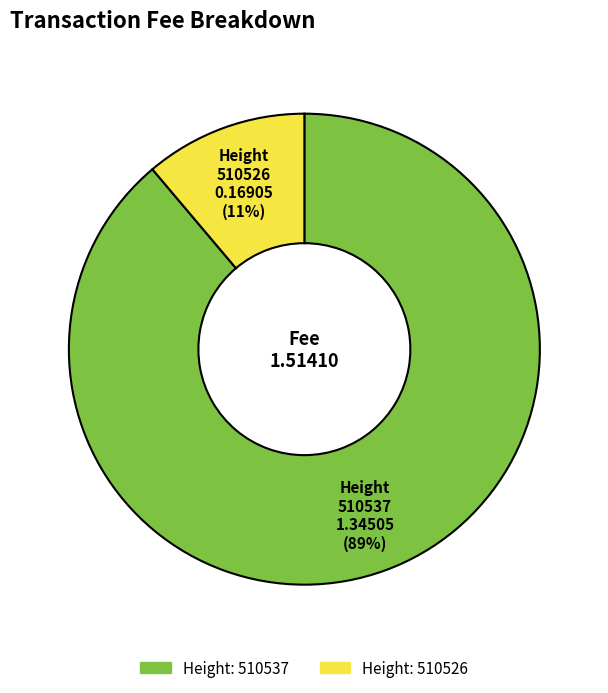

How many segments does this pie chart have?

2